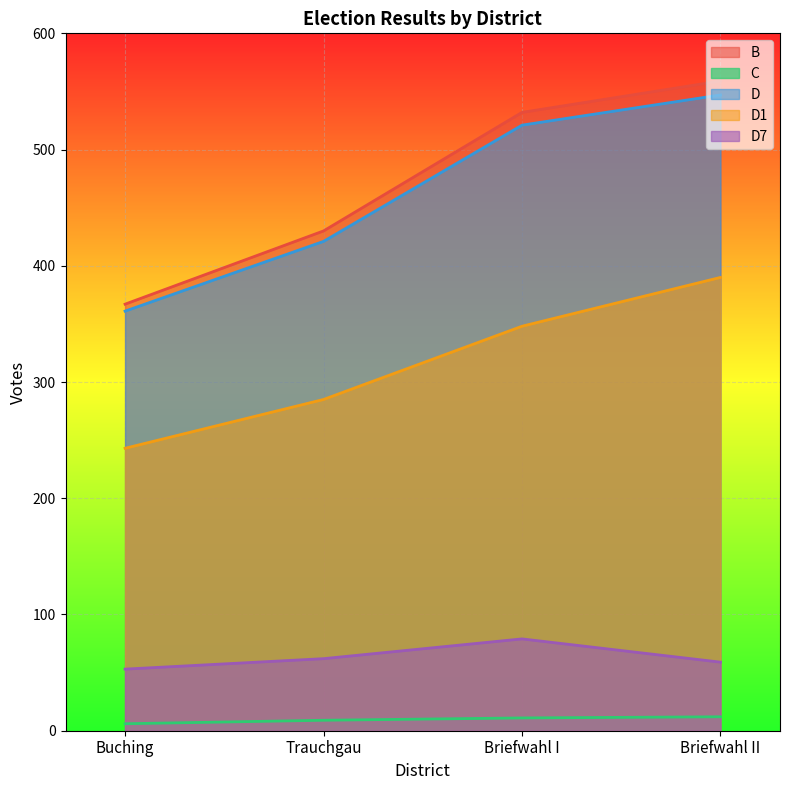

True or false: B and C intersect in this chart.

False